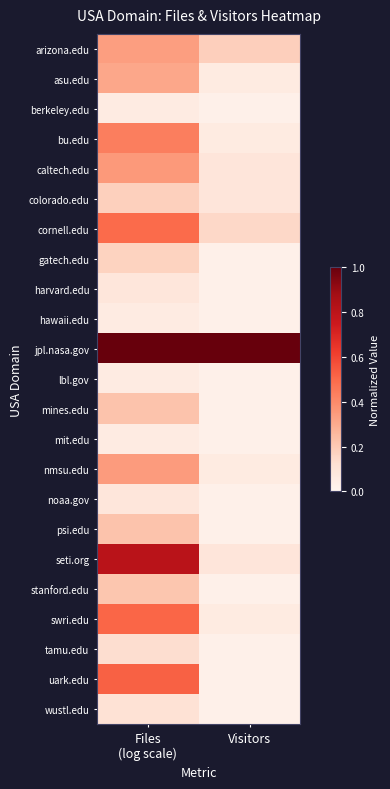

What is the greatest value displayed?

1.0